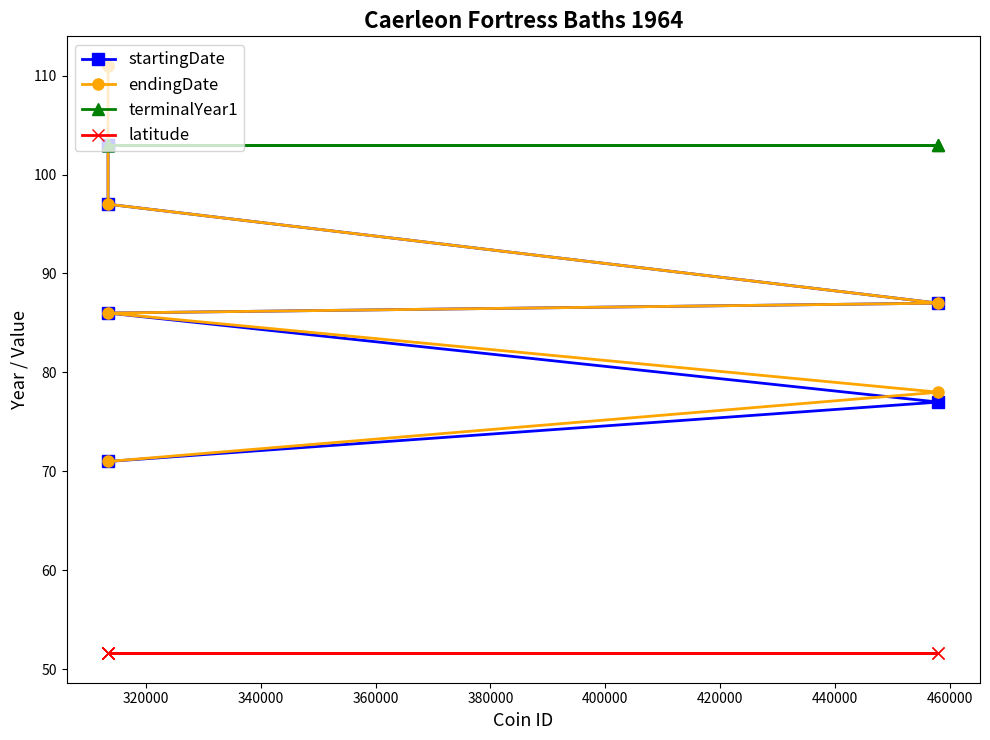

Reading left to right, what are all the values shown in this chart?

startingDate: 71.0	97.0	103.0	86.0	103.0	77.0	87.0
endingDate: 71.0	97.0	111.0	86.0	111.0	78.0	87.0
terminalYear1: 103.0	103.0	103.0	103.0	103.0	103.0	103.0
latitude: 51.6	51.6	51.6	51.6	51.6	51.6	51.6